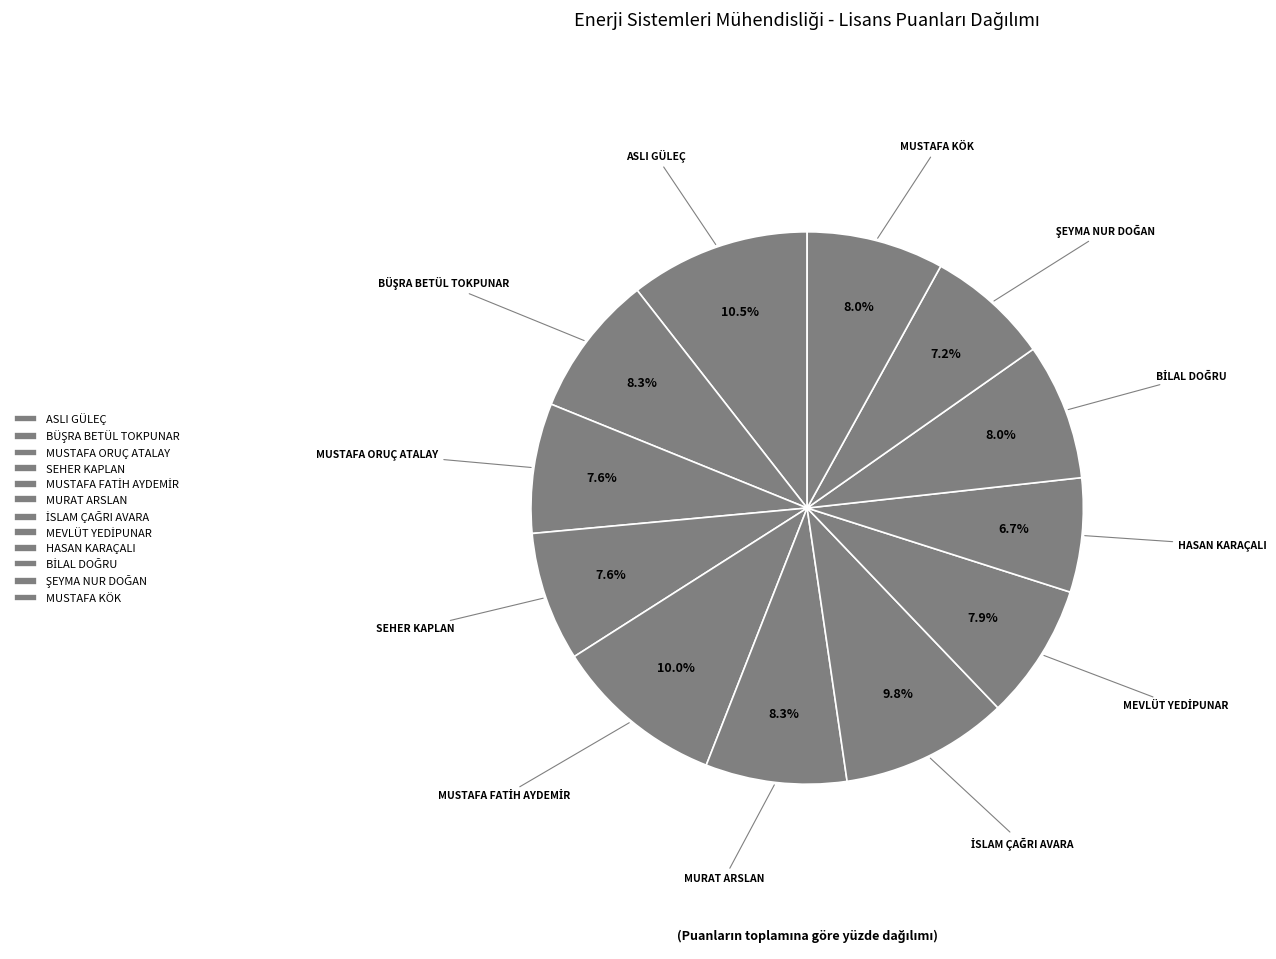

What is the largest slice in the pie chart?

ASLI GÜLEÇ